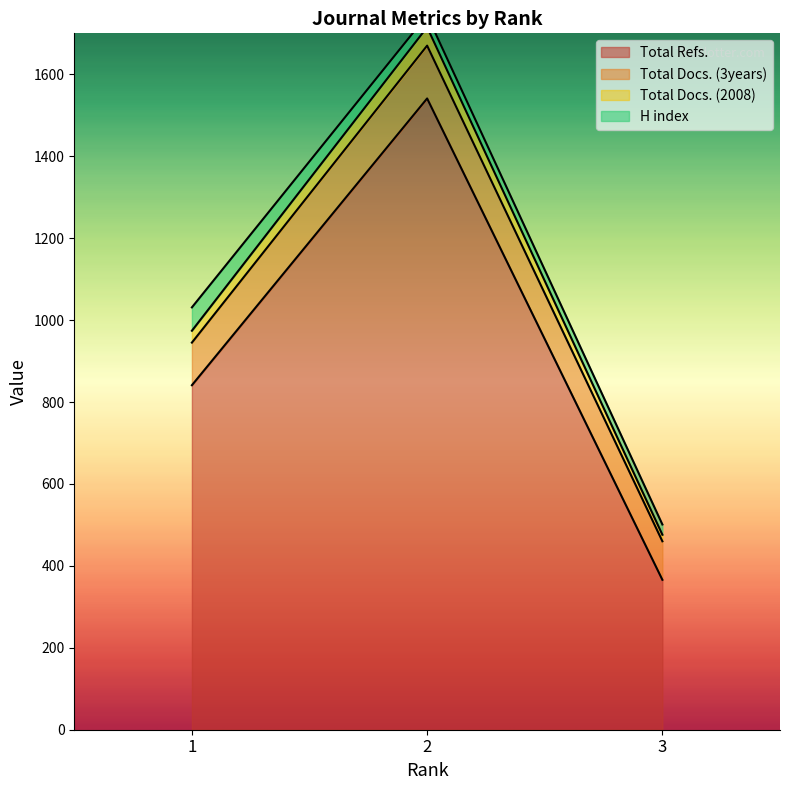

List the labels in order of Total Refs. value, largest first.

2, 1, 3